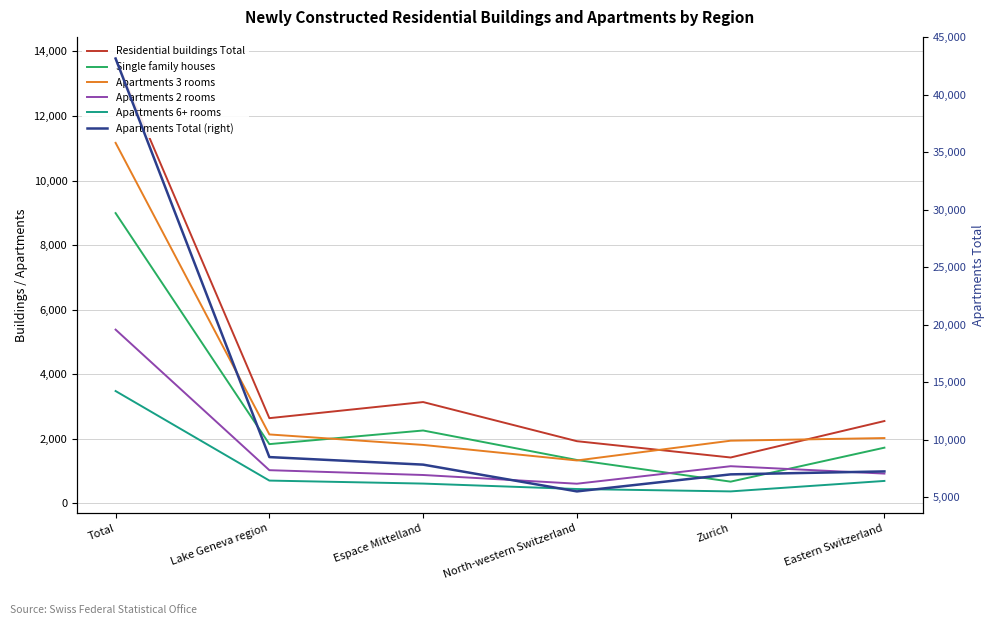

Is this an area chart (filled region under the line)?

No